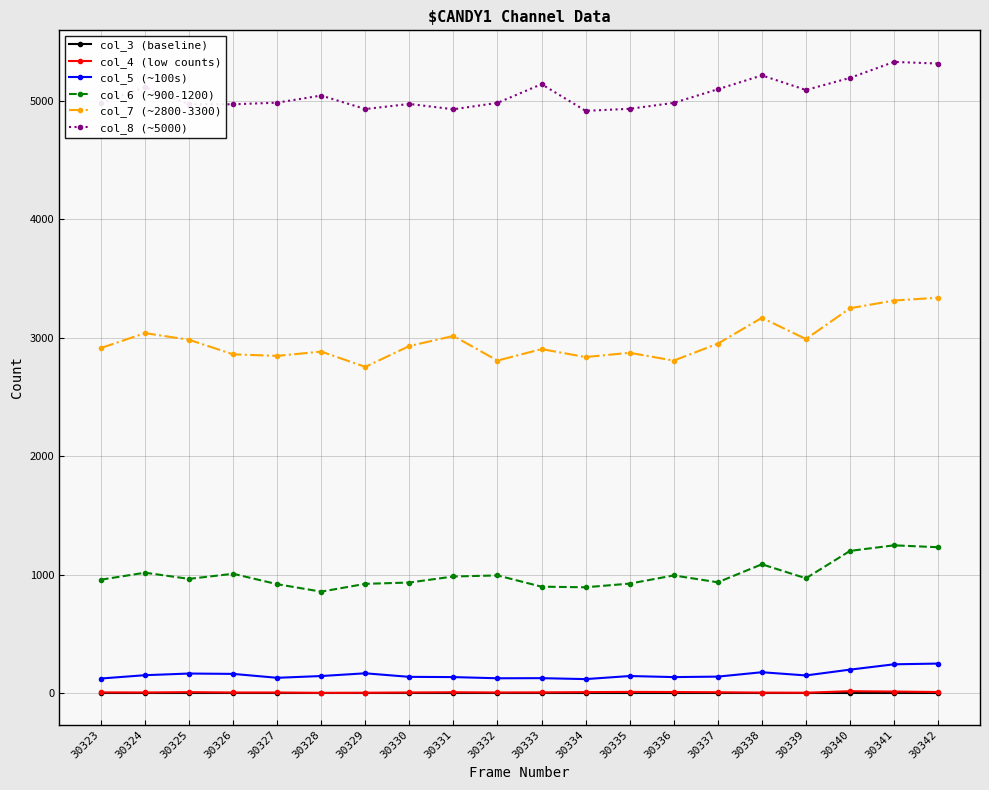

True or false: col_8 (~5000) and col_6 (~900-1200) intersect in this chart.

False